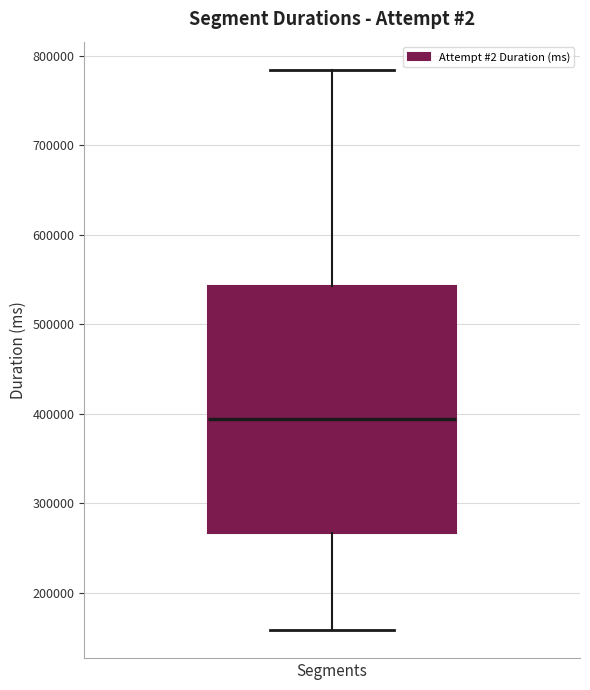

Where does the lower whisker of the box for Segments end on the y-axis? The values are not printed on the chart, so give them approximately, as read against the axis.

160000